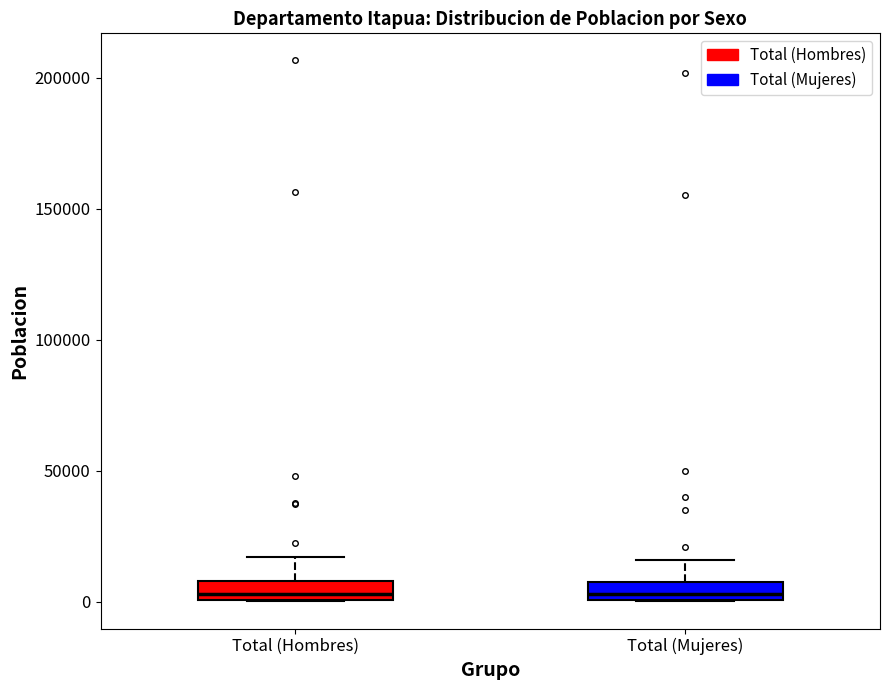

Where does the upper whisker of the box for Total (Mujeres) end on the y-axis? The values are not printed on the chart, so give them approximately, as read against the axis.

15000